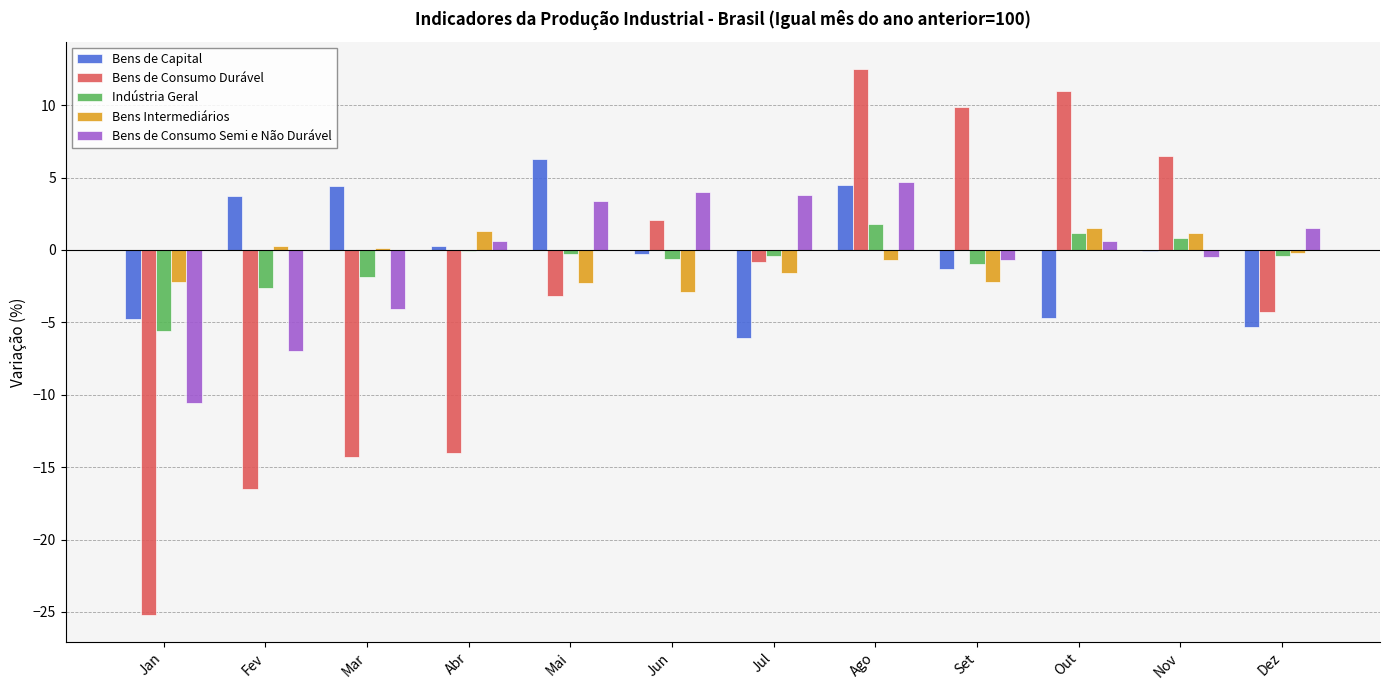

At which category is the sum across all series the highest?

Ago